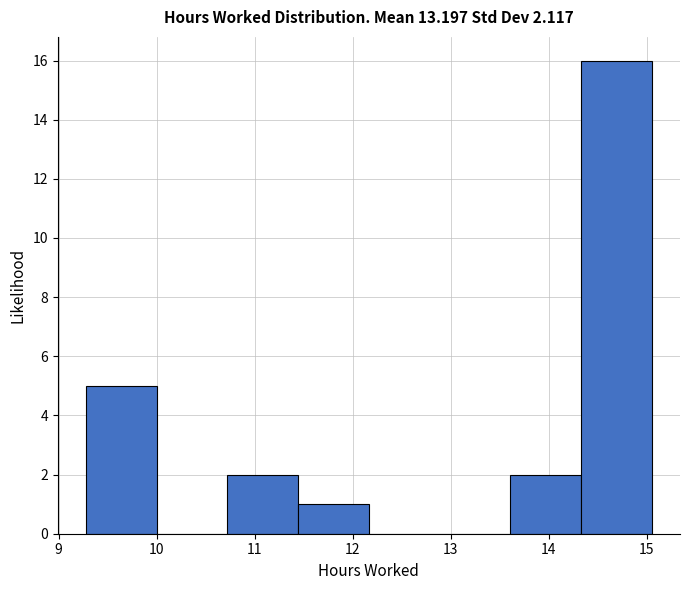

How tall is the bar that spans 10.7 to 11.4 on the x-axis? Neither the bar edges nor the heights are printed on the chart, so give them approximately, as read against the axes.

2